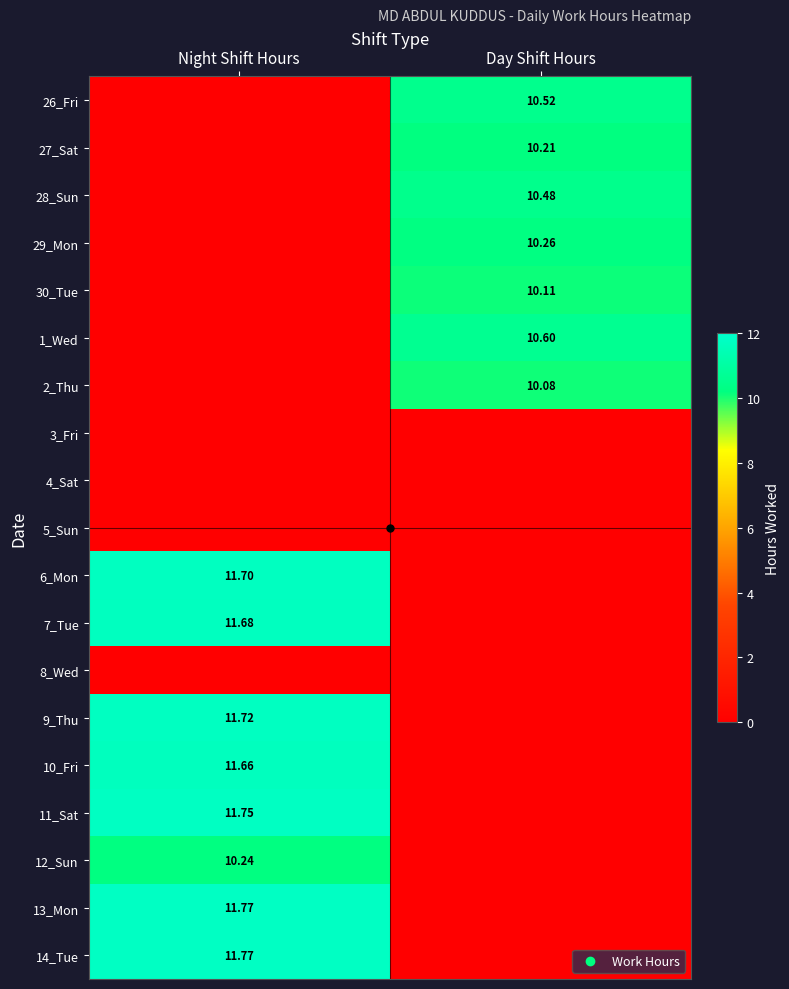

How many values in the 26_Fri series exceed 10?

1